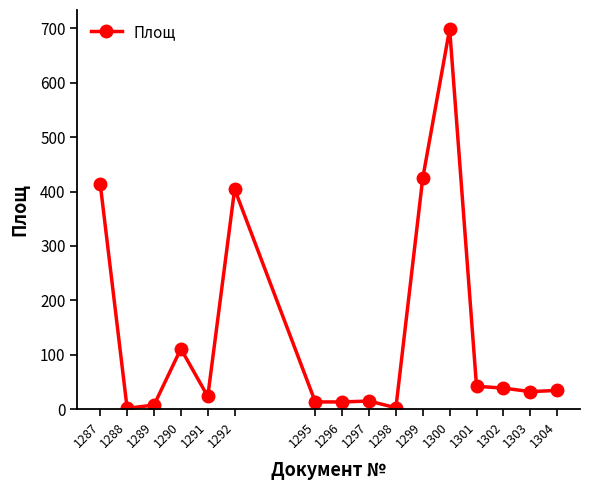

Which label corresponds to the largest value in the chart?

1300